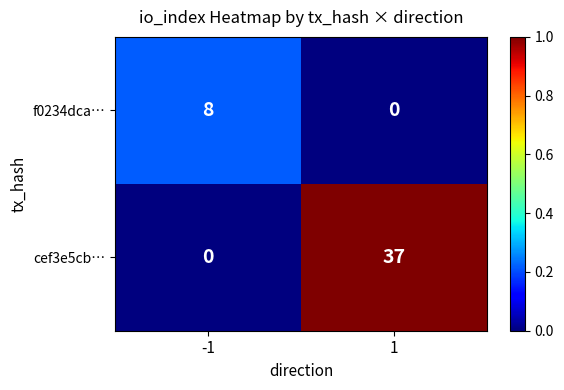

What is the total value across all series at -1?

8